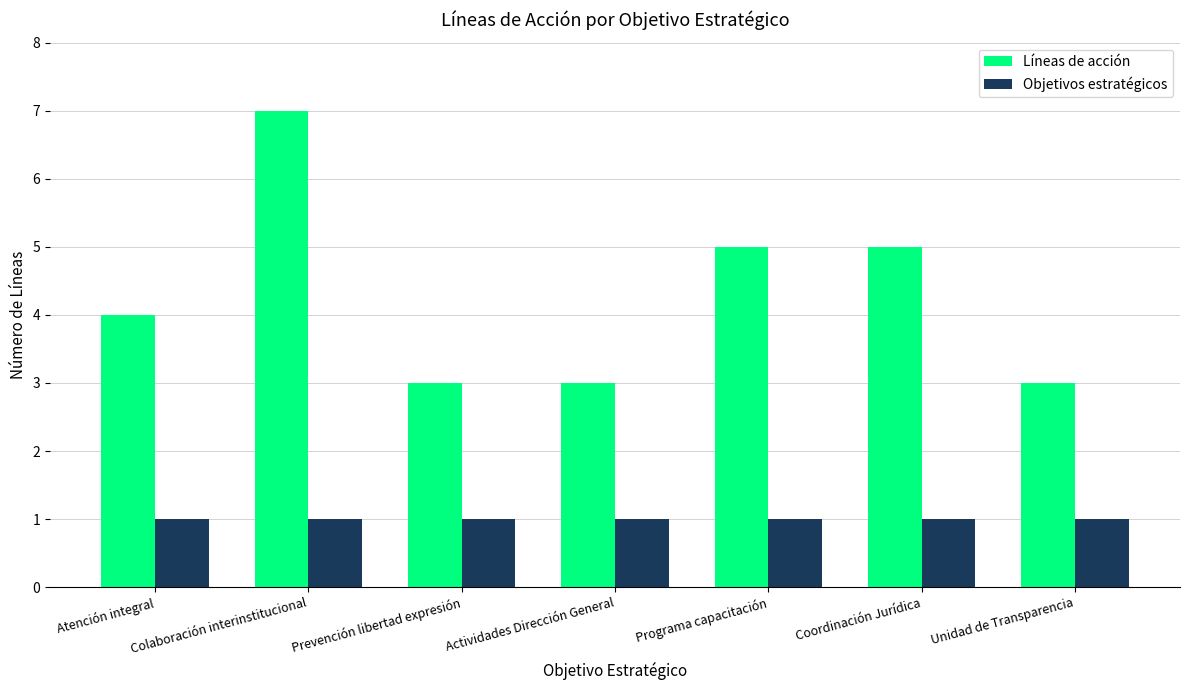

What are all the series names shown in the legend?

Líneas de acción, Objetivos estratégicos